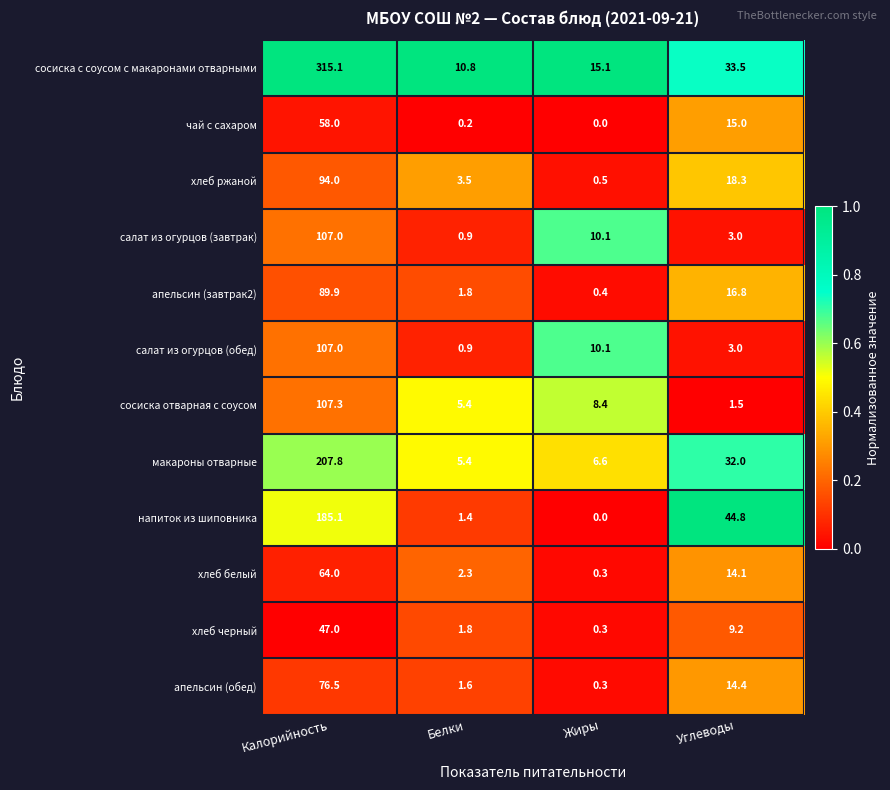

What is the total value across all series at Жиры?

52.1